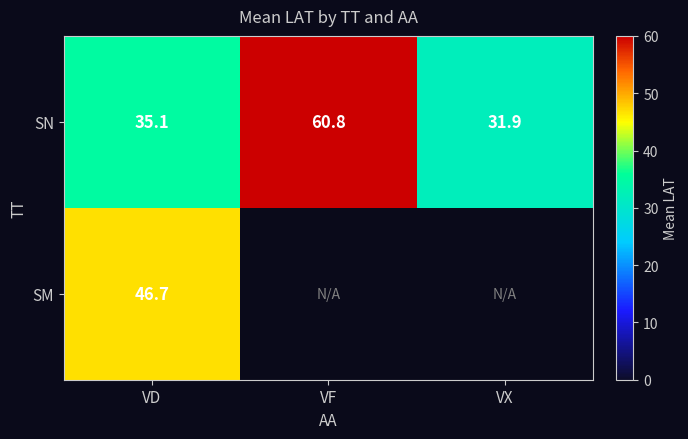

What is the smallest value displayed?

31.9